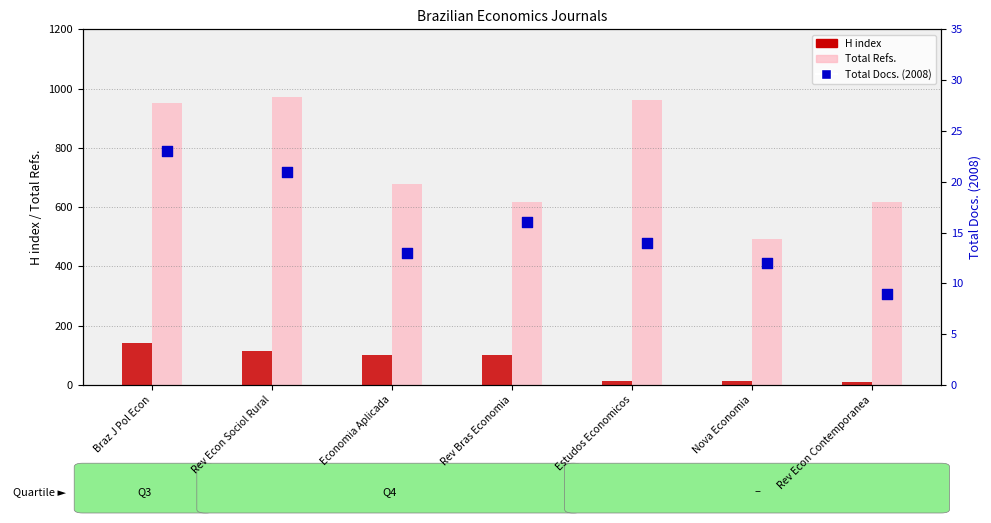

Which series contains the lowest Y value?

H index